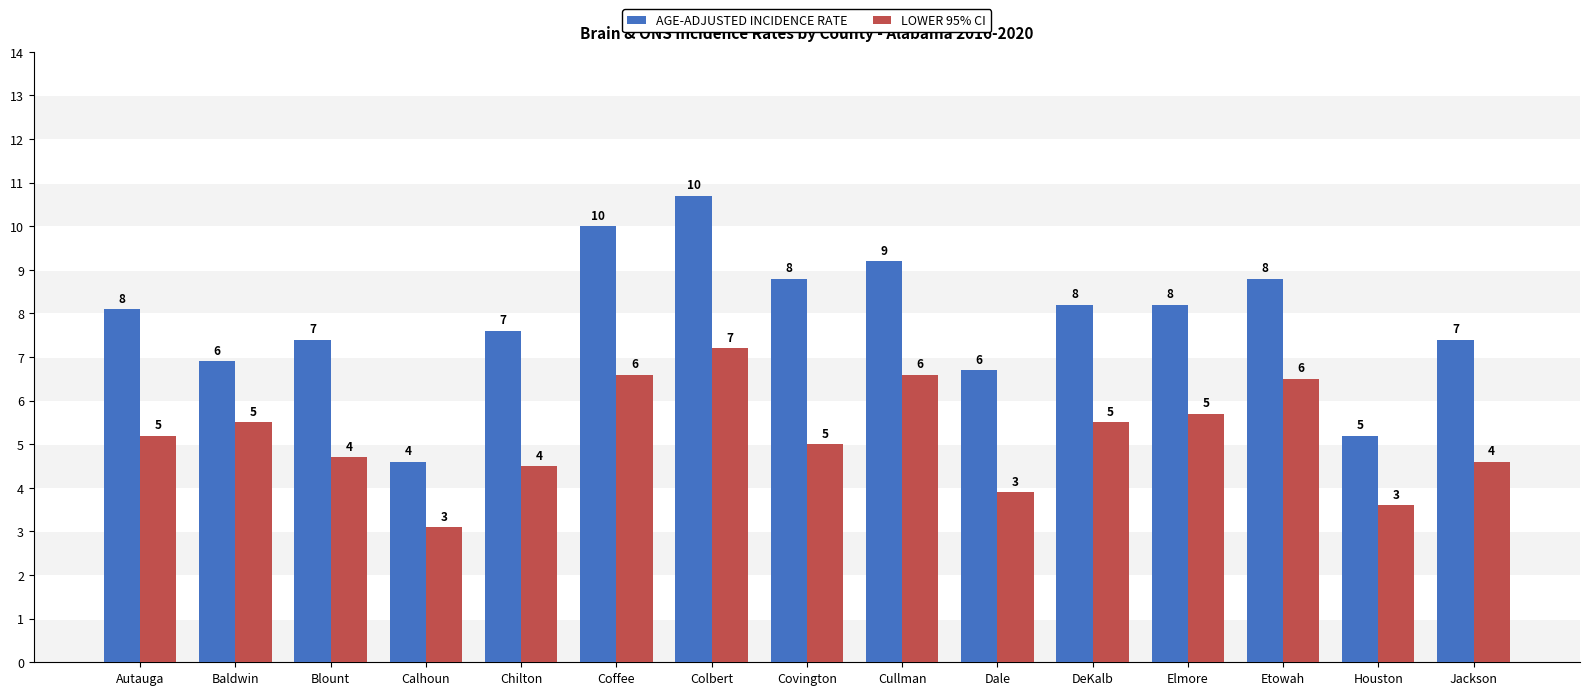

Is it true that AGE-ADJUSTED INCIDENCE RATE equals 8.2 at DeKalb?

True